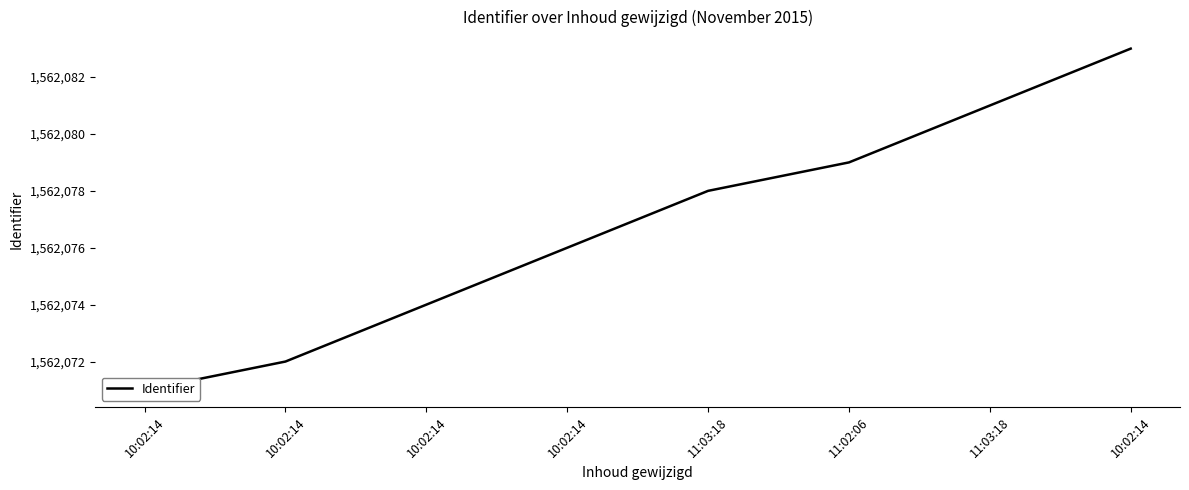

Is it true that the value at 11:03:18 is 2481204?

False